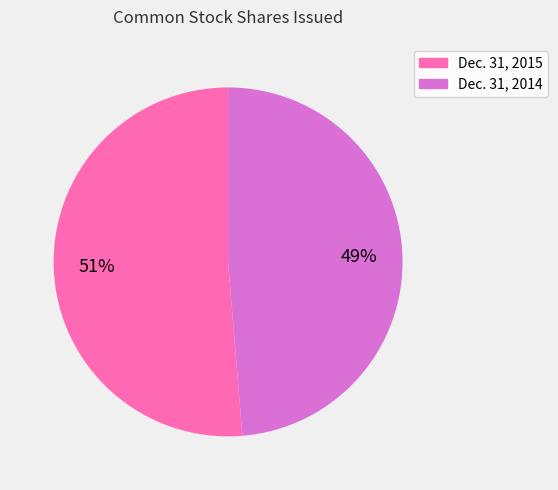

Is there a majority slice in this chart?

Yes